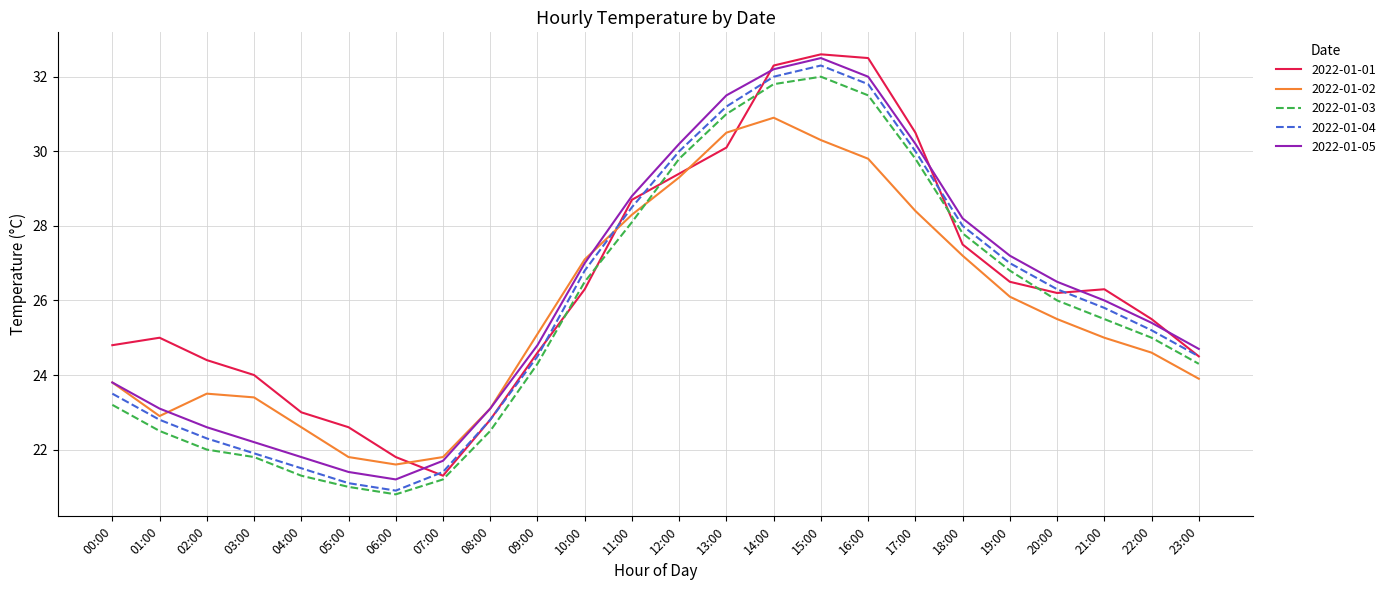

True or false: 2022-01-02 has a value of 25.0 at 21:00.

True